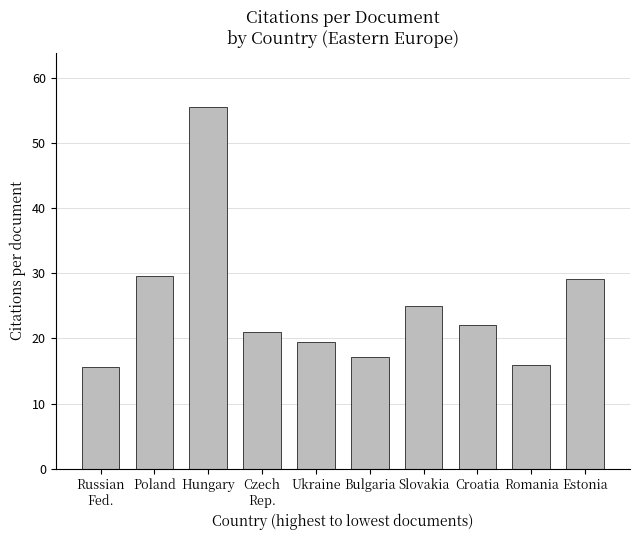

What is the maximum value shown in the chart?

55.6